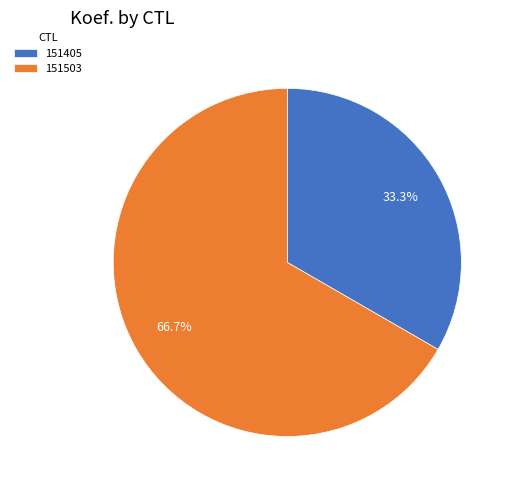

Which has a higher value, 151405 or 151503?

151503